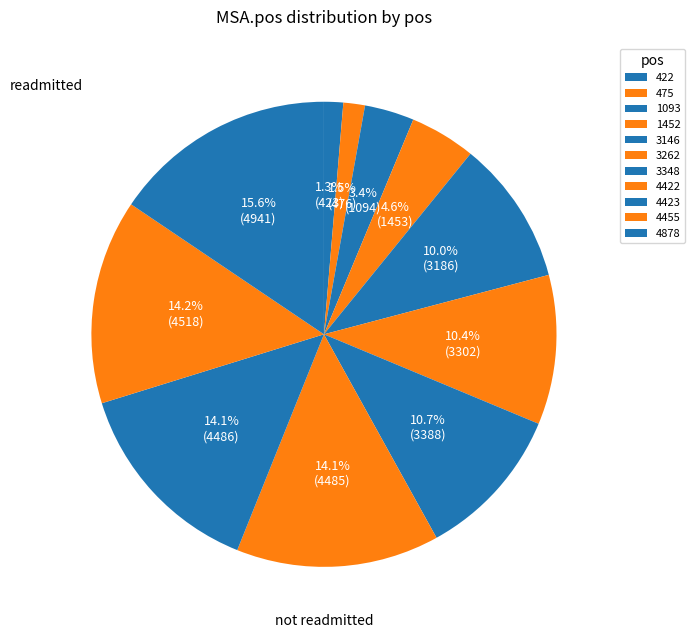

What percentage is NOT represented by 3348?

89.3%